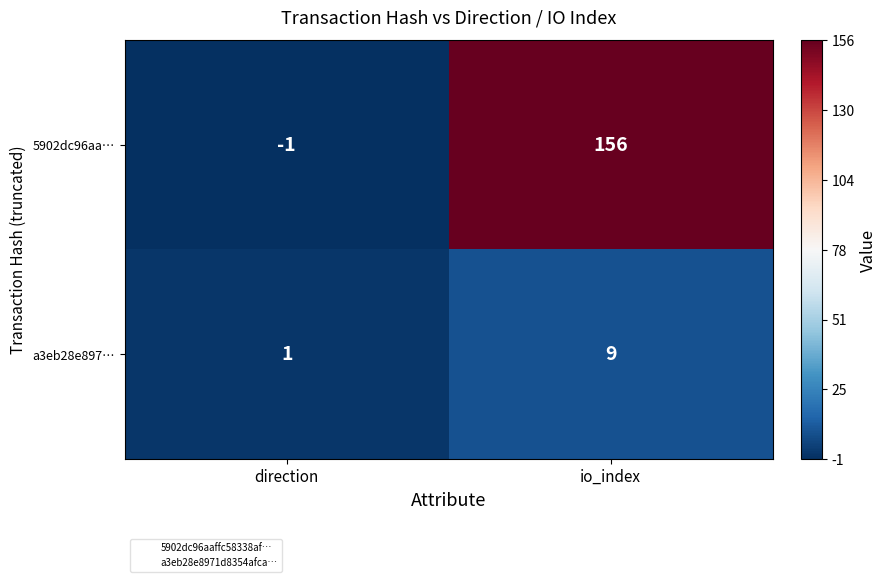

Is it true that a3eb28e897… equals 1 at direction?

True